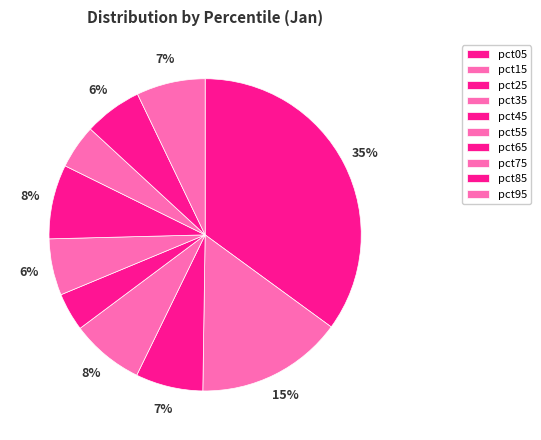

How many slices are in this pie chart?

10